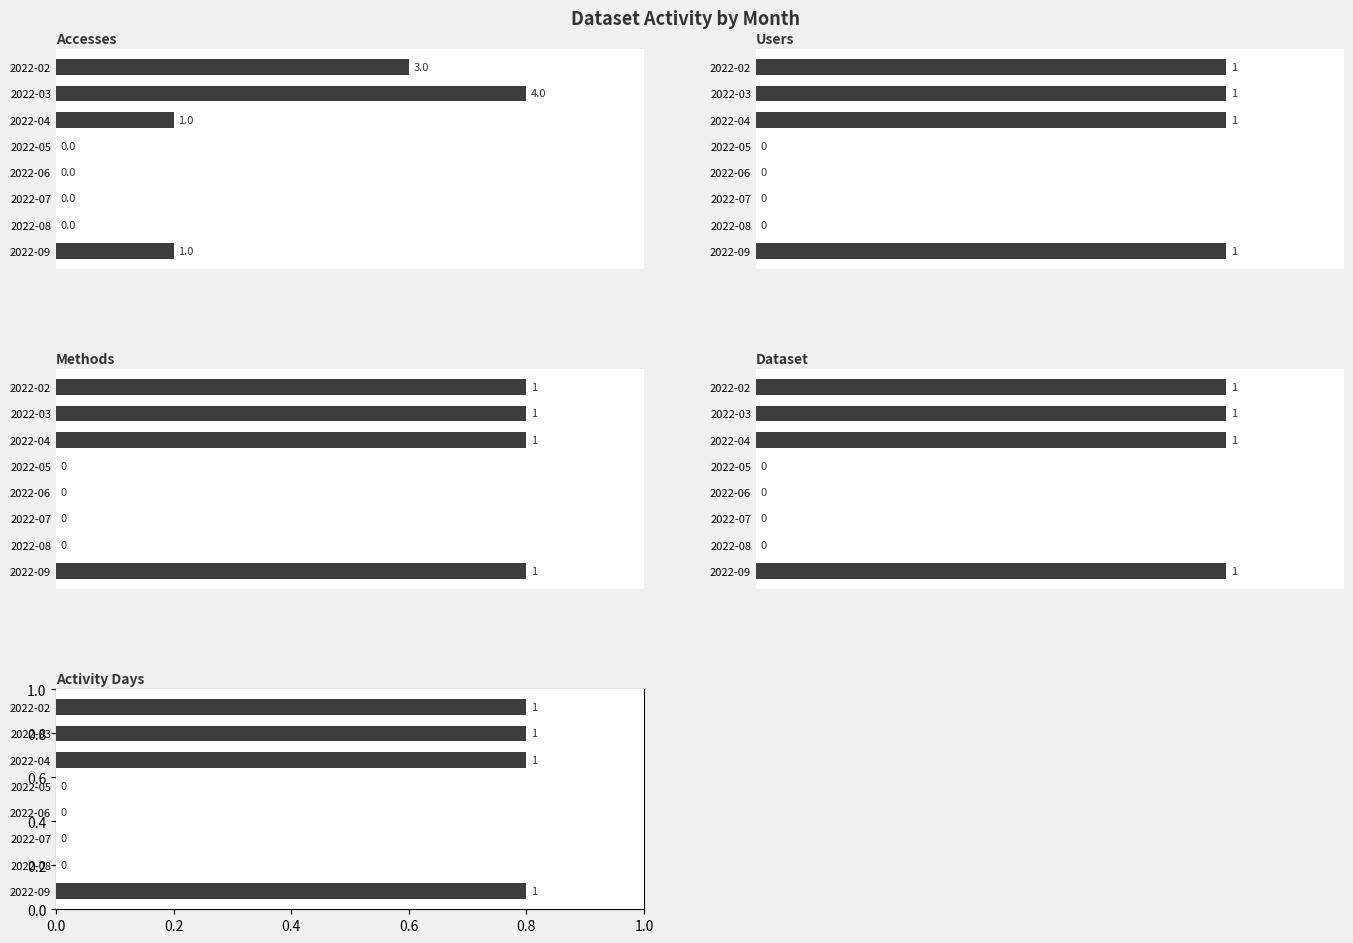

Count the number of categories in the chart.

8